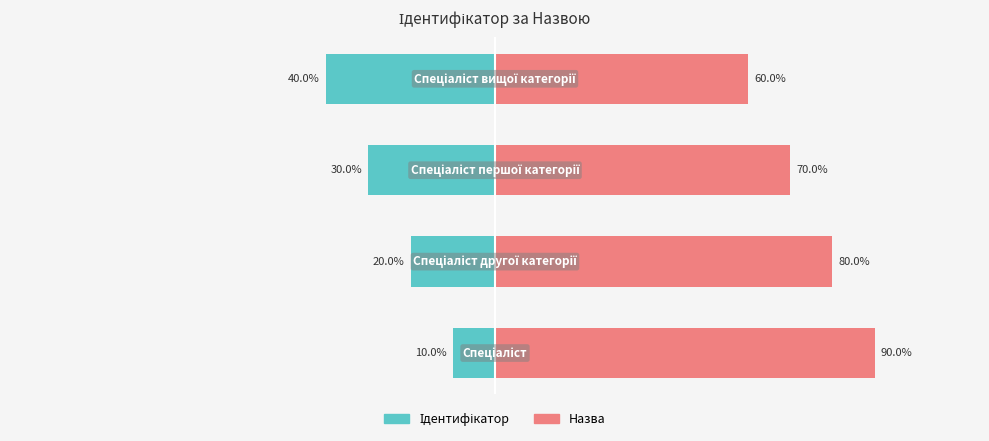

What is the value of the Ідентифікатор bar at the 2nd from the left?

-20